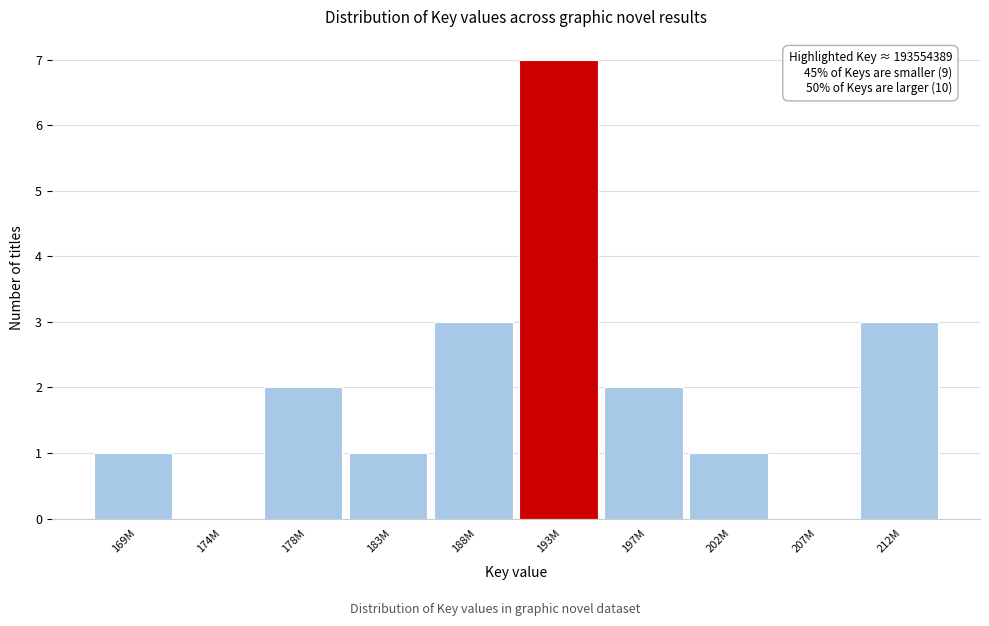

Reading left to right, what are all the values shown in this chart?

169M=1	174M=0	178M=2	183M=1	188M=3	193M=7	197M=2	202M=1	207M=0	212M=3